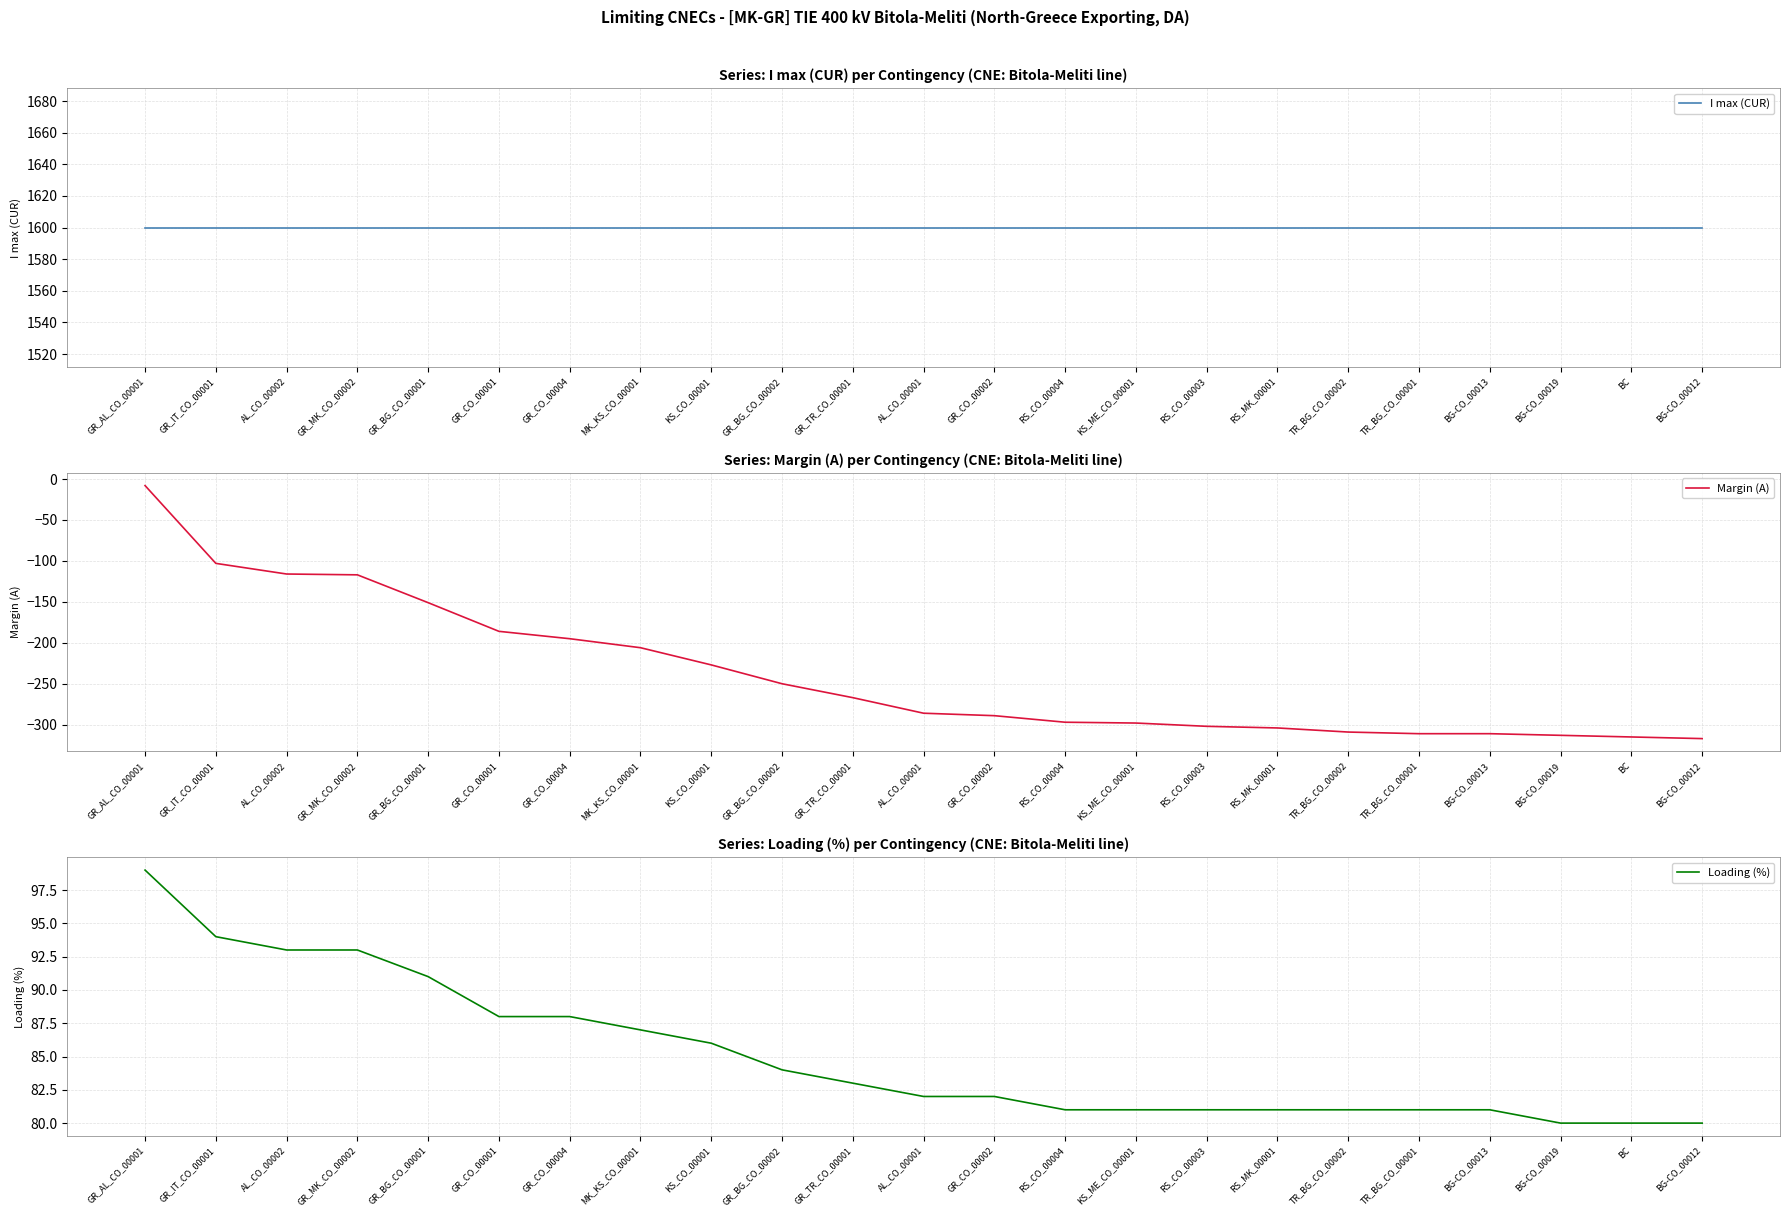

At which label does Margin (A) reach its minimum?

BG-CO_00012